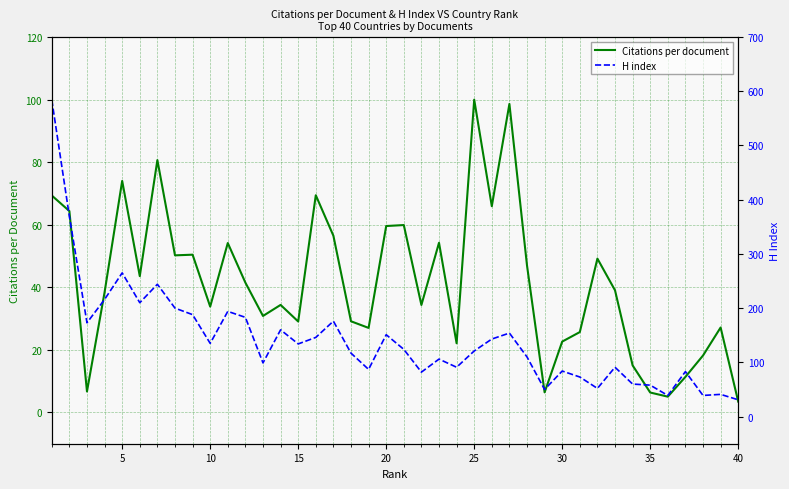

What is the lowest value of the Citations per document series?

3.5